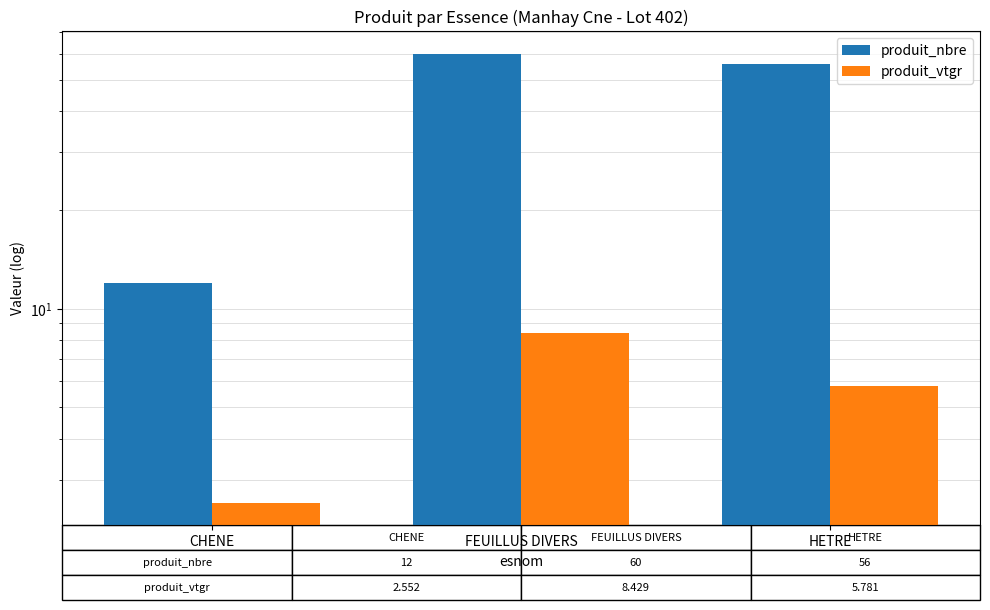

List the series in order of their overall mean, highest first.

produit_nbre, produit_vtgr